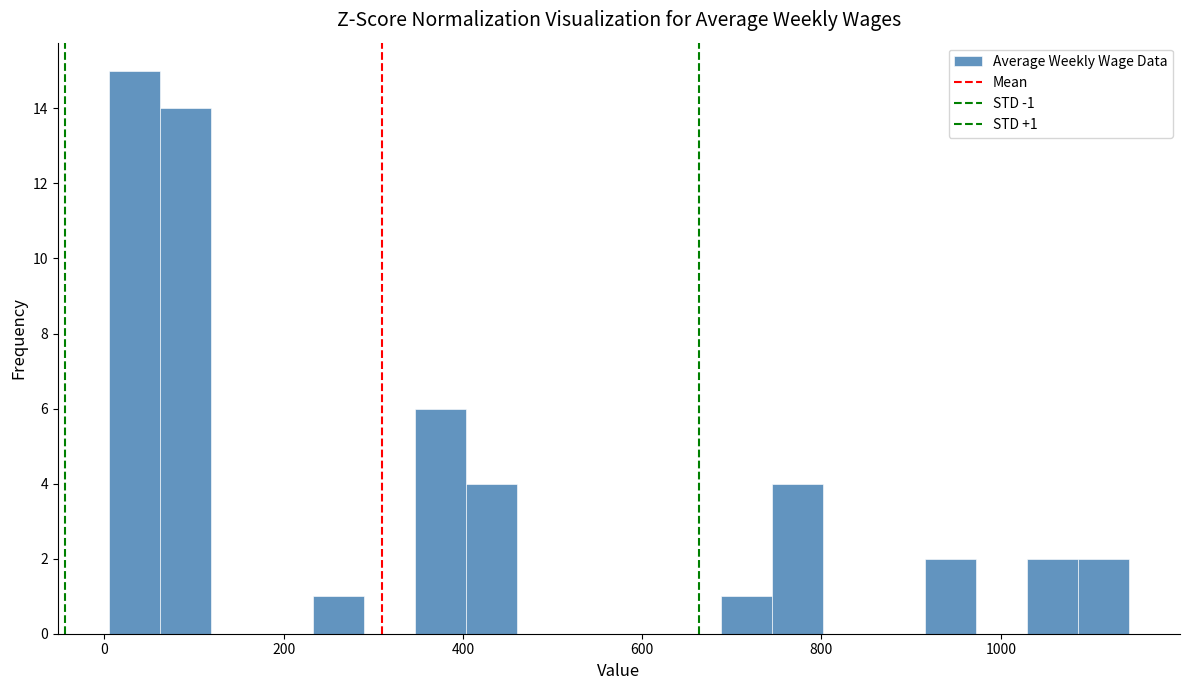

Around what value on the x-axis is the tallest bar? Give the approximate position of its centre, as read against the axis.

40